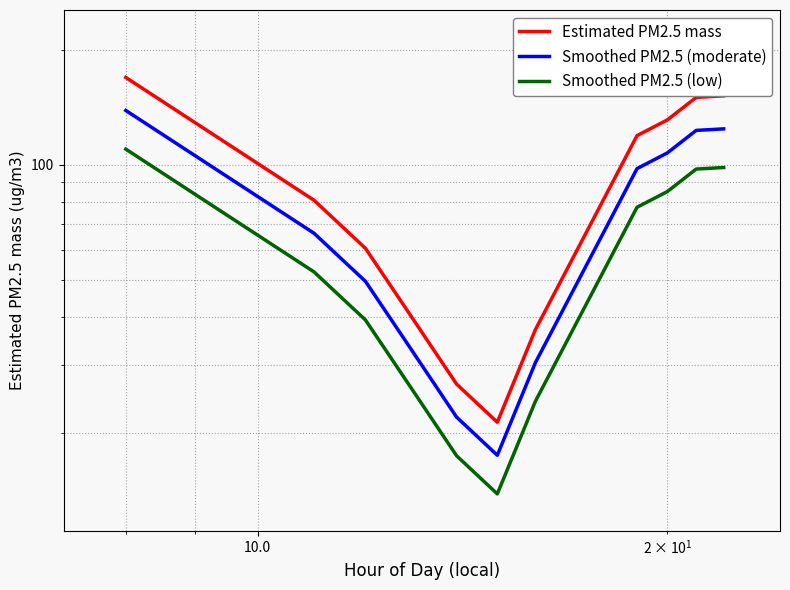

How many values in the Estimated PM2.5 mass series are below 80?

5